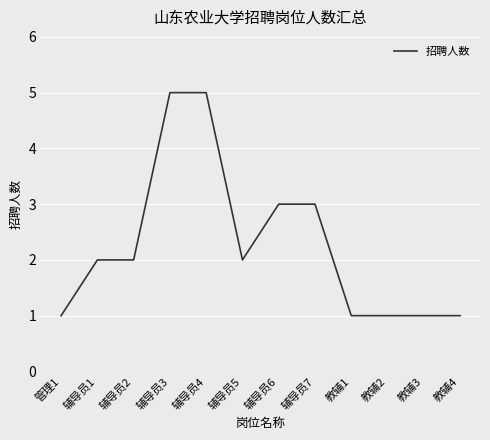

What is the maximum value shown in the chart?

5